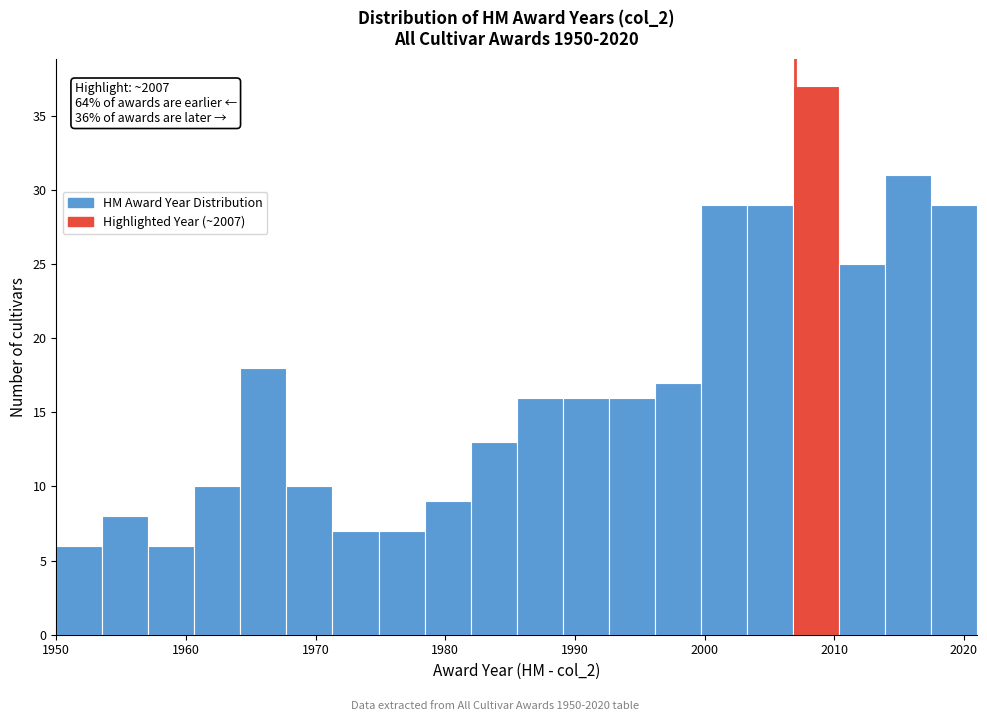

Around what value on the x-axis is the tallest bar? Give the approximate position of its centre, as read against the axis.

2009